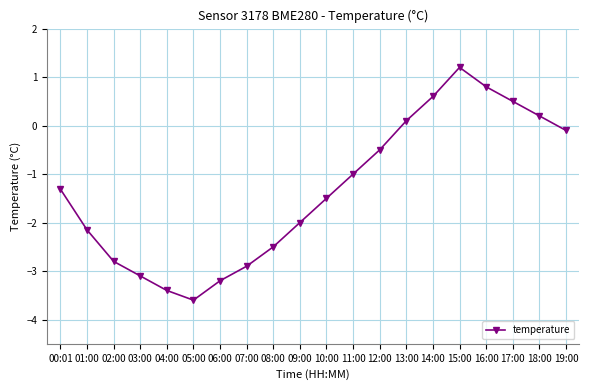

How many points are higher than both their immediate neighbors (excluding endpoints)?

1